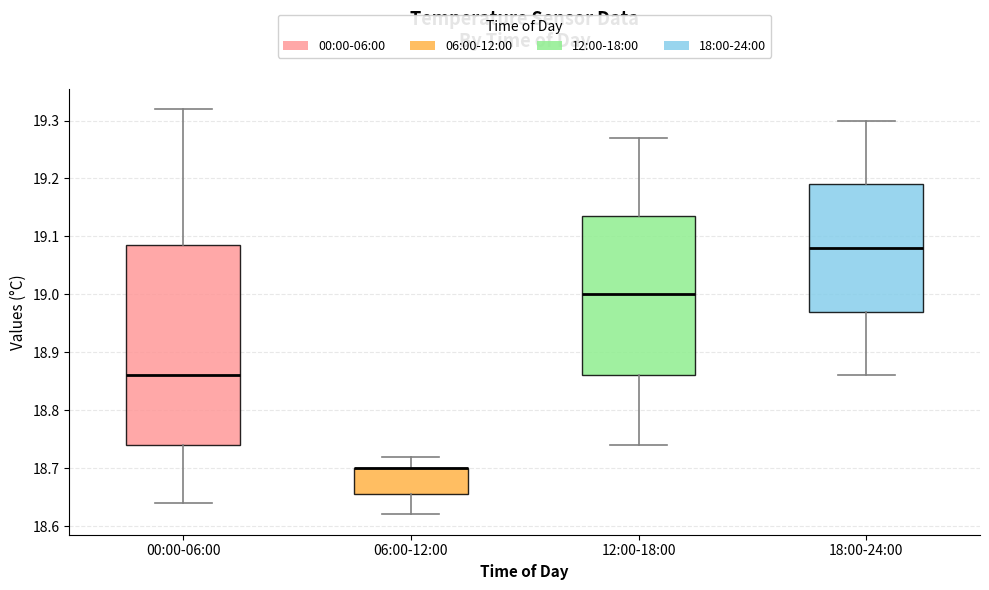

Where does the upper whisker of the box for 18:00-24:00 end on the y-axis? The values are not printed on the chart, so give them approximately, as read against the axis.

19.30